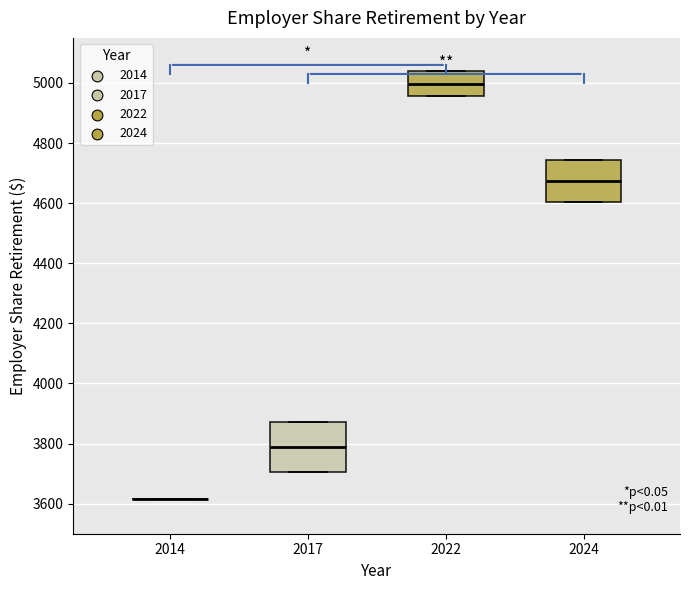

Reading left to right, read every box against the y-axis: the position of its median line, the range the box covers, and the ends of its whiskers. The values are not printed on the chart, so give them approximately, as read against the axis.

2014: box collapsed to a line at 3620, whiskers 3620 to 3620
2017: median 3780, box 3700 to 3880, whiskers 3700 to 3880
2022: median 5000, box 4960 to 5040, whiskers 4960 to 5040
2024: median 4680, box 4600 to 4740, whiskers 4600 to 4740